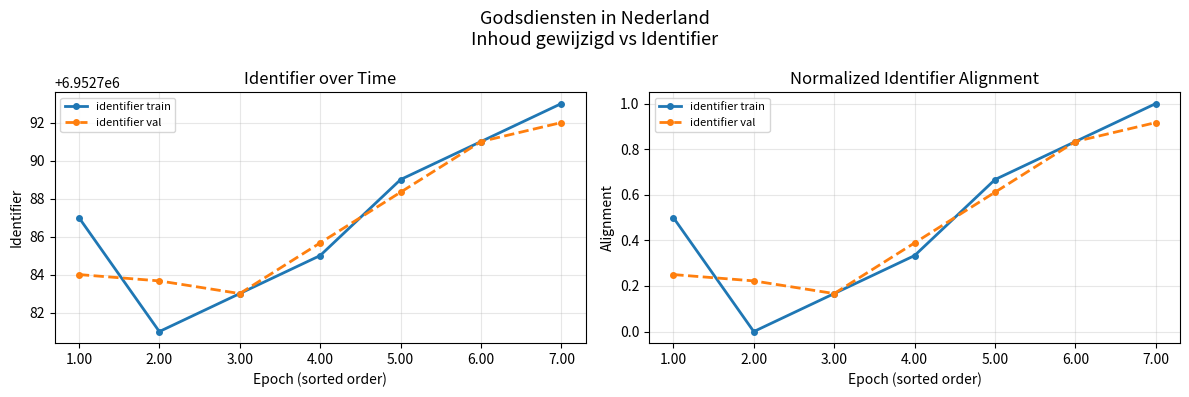

Where is identifier train nearest to the value 0?

2.00